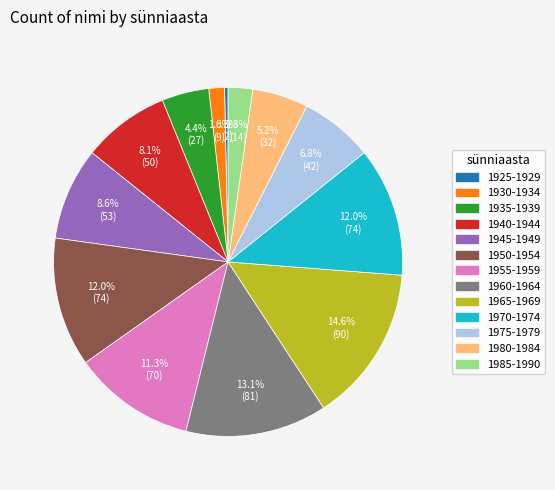

Between 1965-1969 and 1945-1949, which is larger?

1965-1969